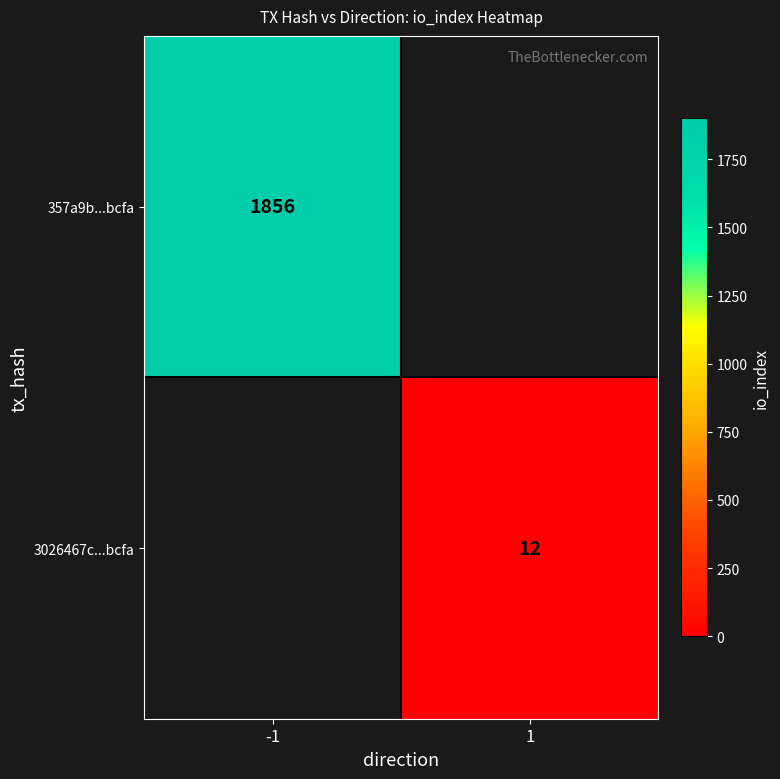

What is the greatest value displayed?

1856.0